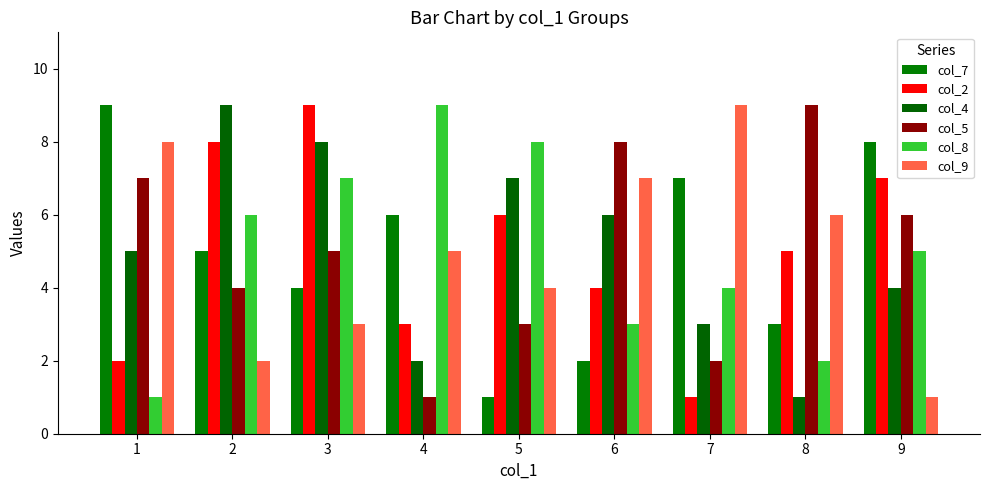

At 6, list the series in order from largest to smallest.

col_5, col_9, col_4, col_2, col_8, col_7